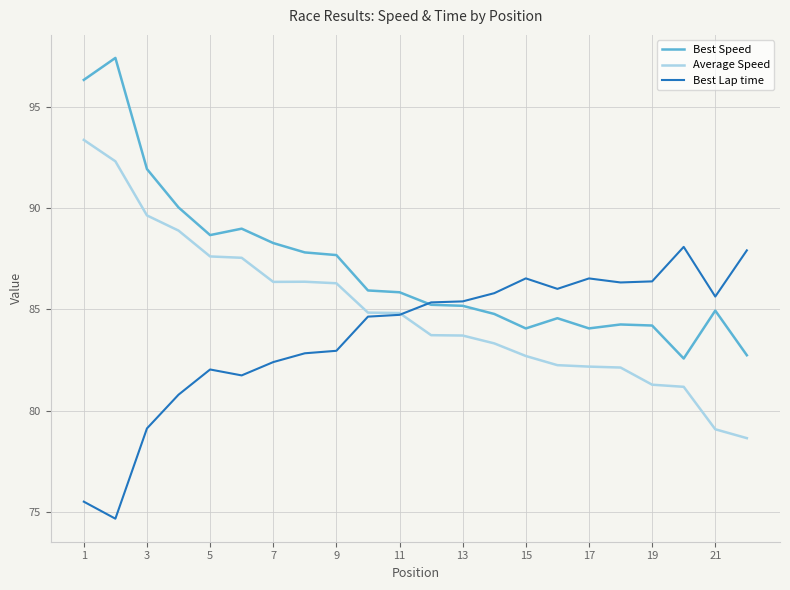

How many categories are shown in the chart?

22